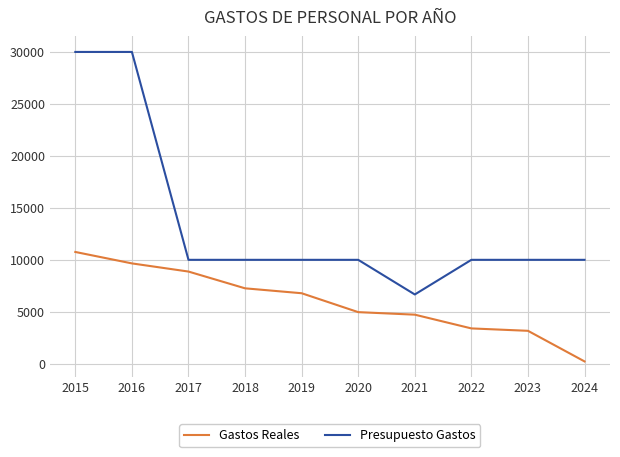

How many distinct data groups are displayed?

2